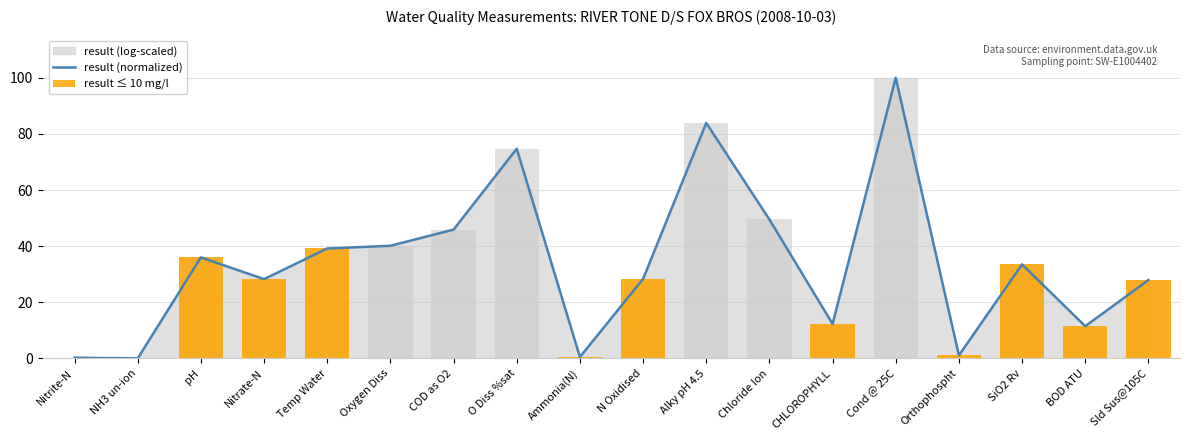

Where does the result ≤ 10 mg/l series first go above 1?

pH